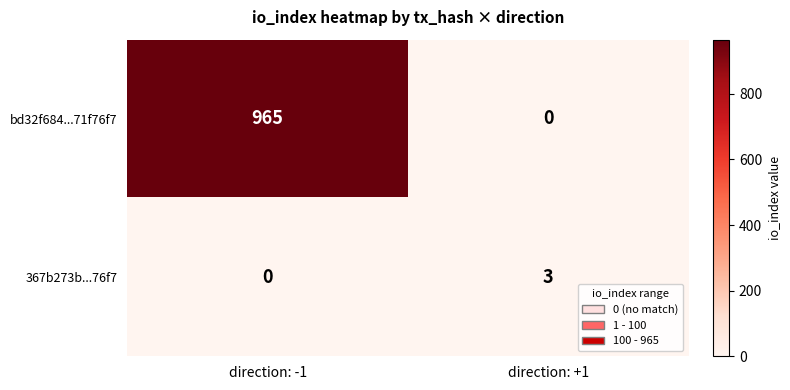

Rank the series at direction: +1 from lowest to highest value.

bd32f684...71f76f7, 367b273b...76f7